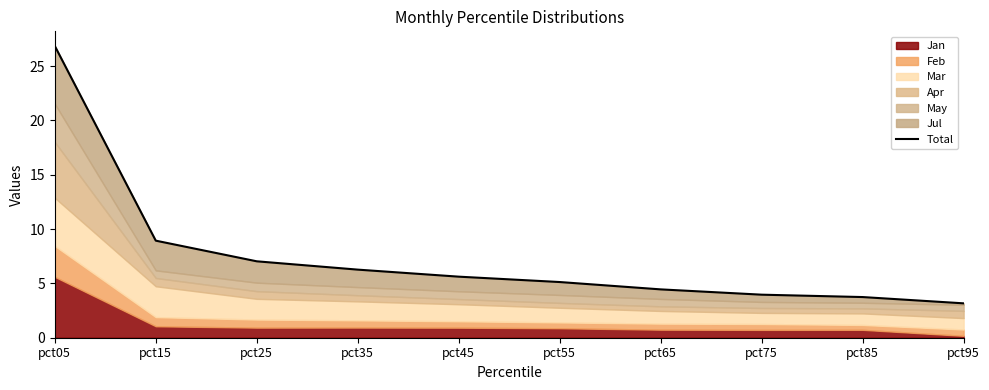

List the labels in order of value, smallest first.

pct95, pct85, pct75, pct65, pct55, pct45, pct35, pct25, pct15, pct05